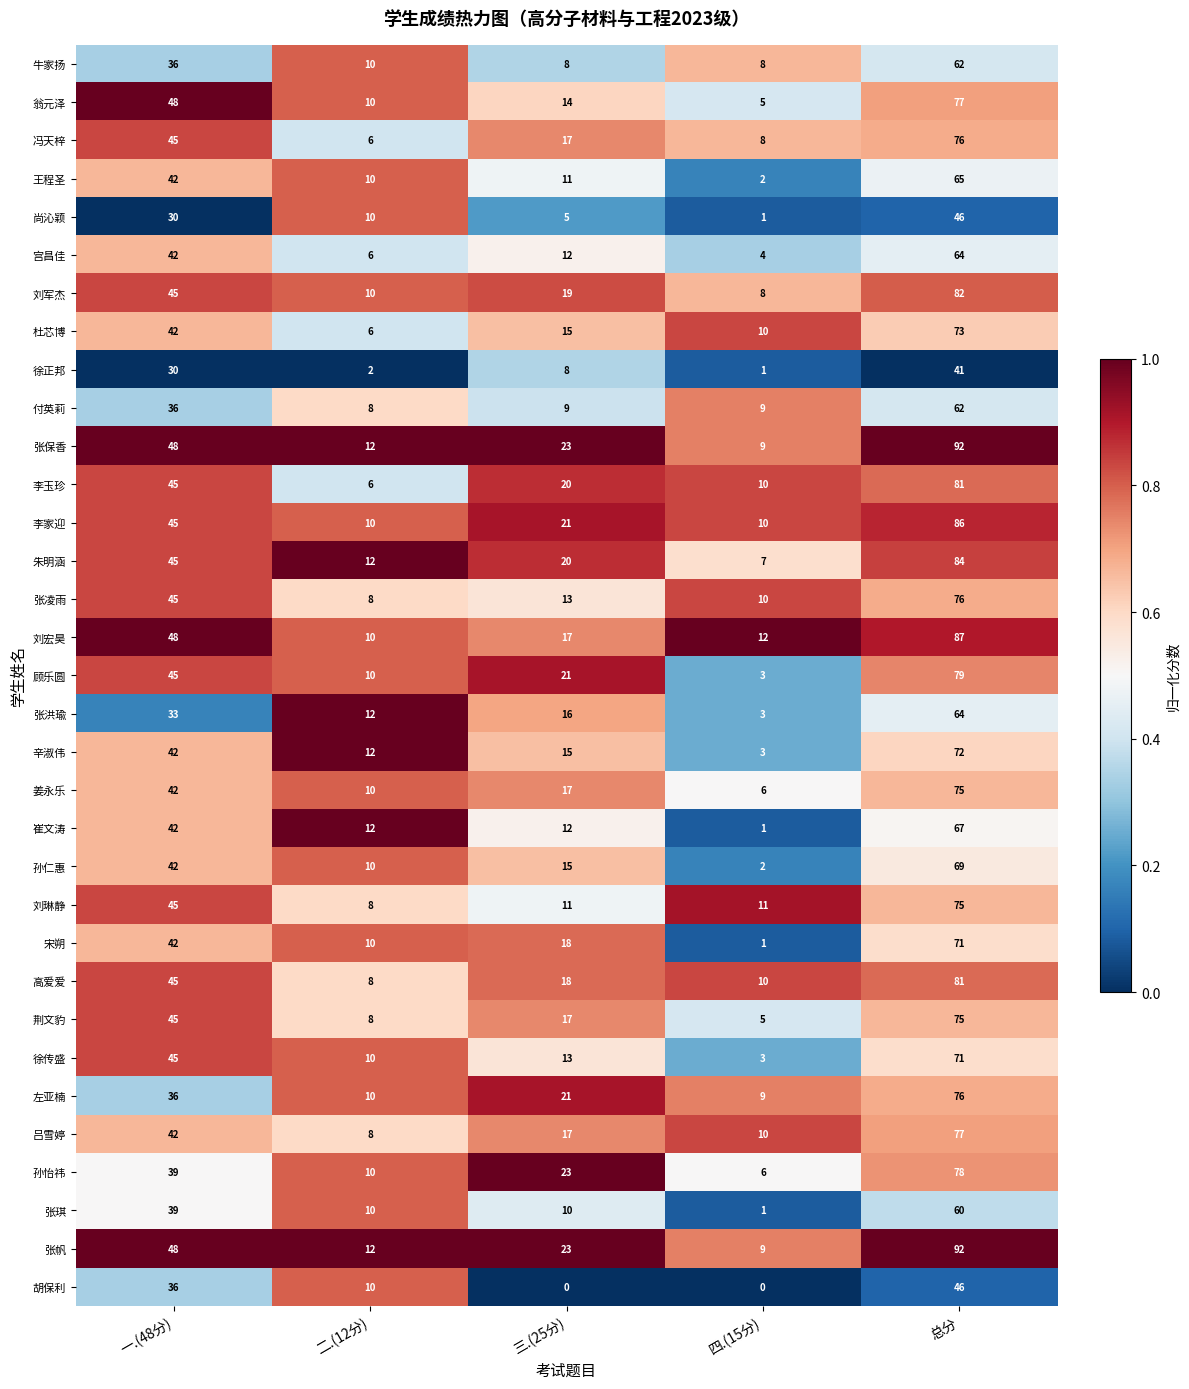

What is the difference between the 姜永乐 values at 一.(48分) and 三.(25分)?

25